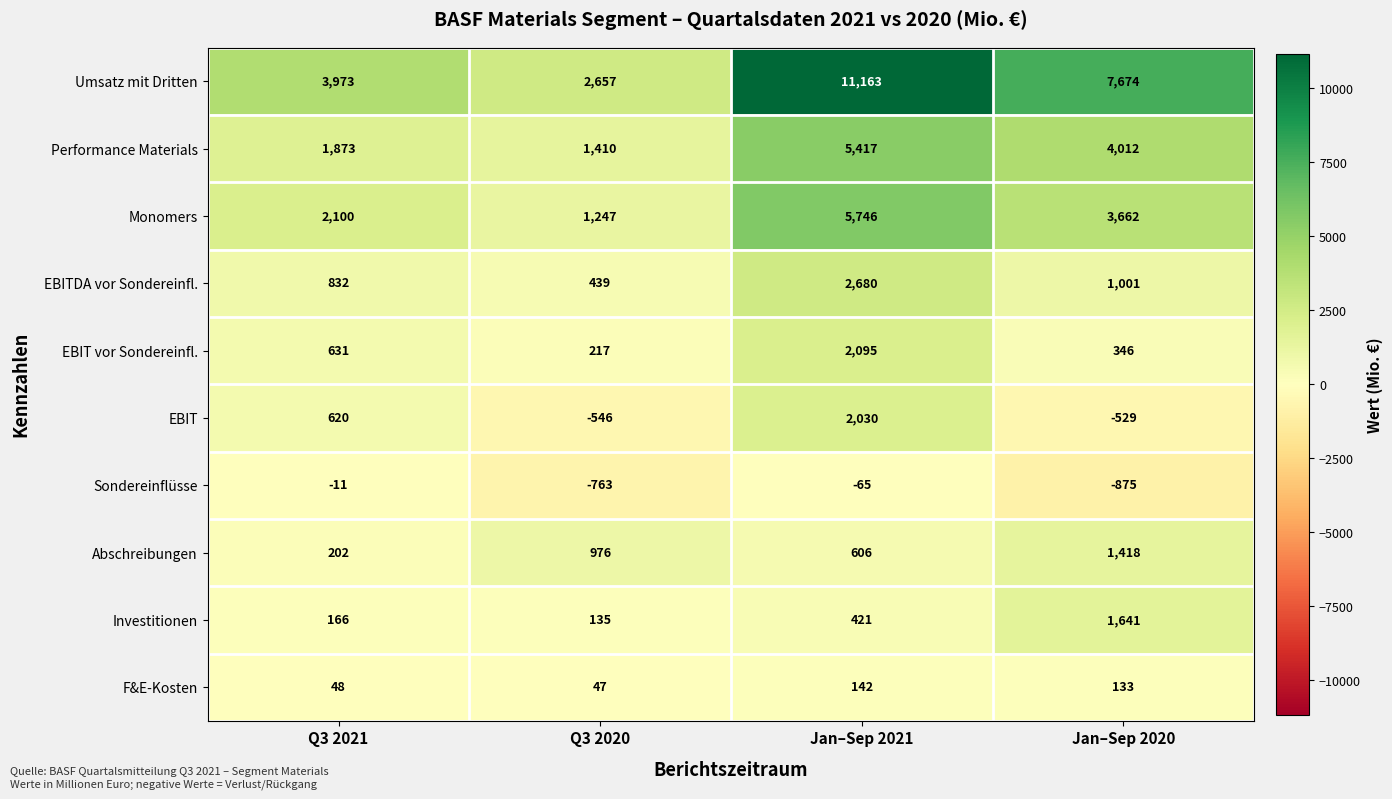

What is the sum of the EBITDA vor Sondereinfl. values at Q3 2020 and Jan–Sep 2020?

1440